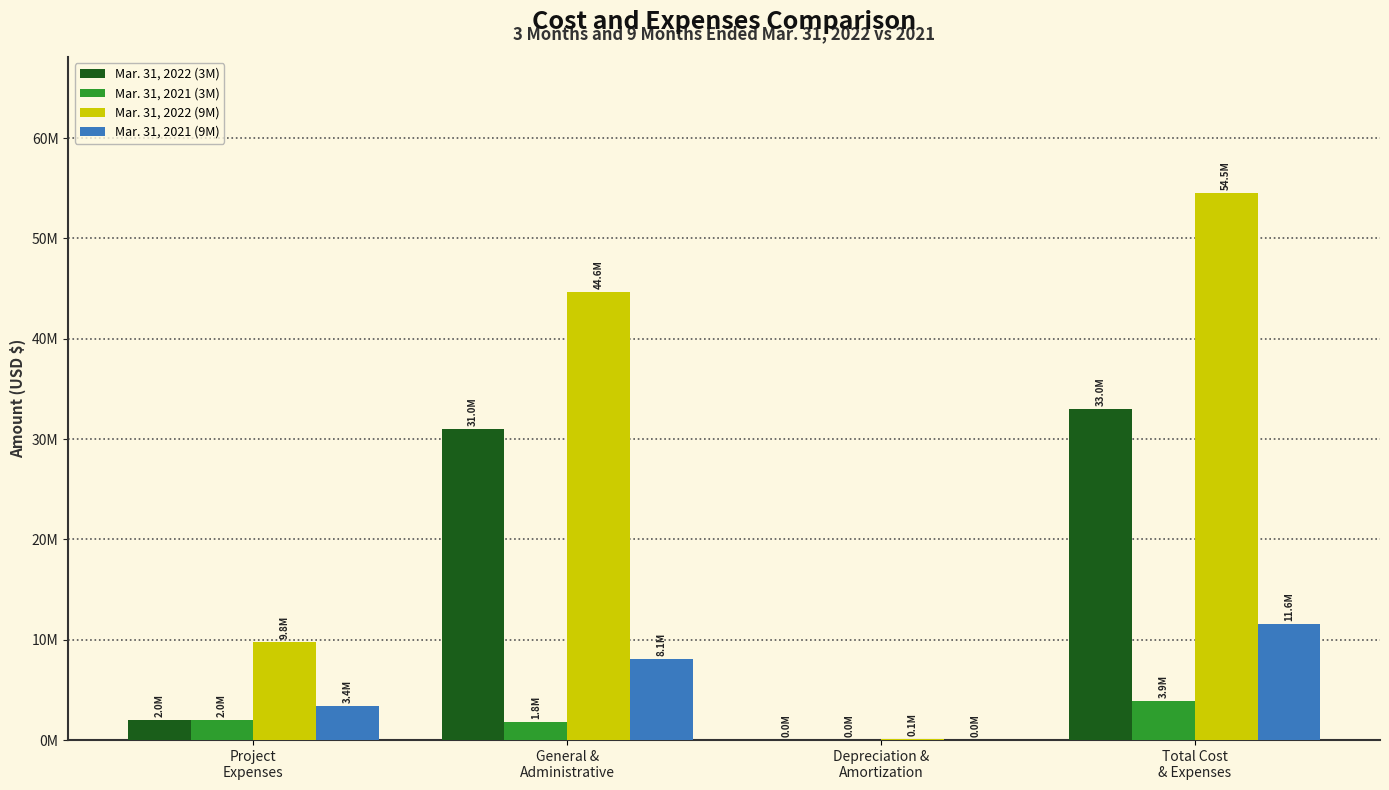

Does the chart contain stacked bars?

No